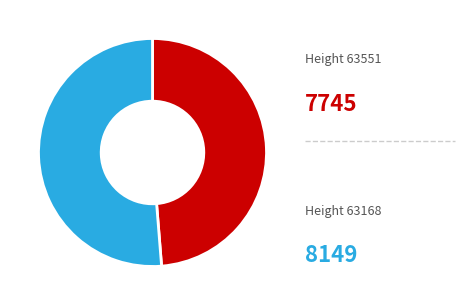

How many segments does this pie chart have?

2